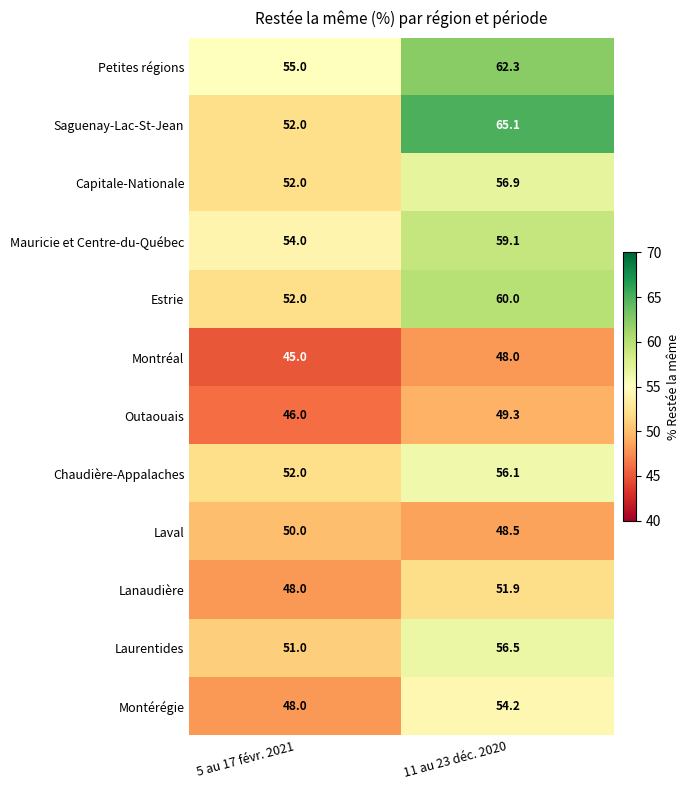

The value of Saguenay-Lac-St-Jean at 5 au 17 févr. 2021 is 80.0. True or false?

False